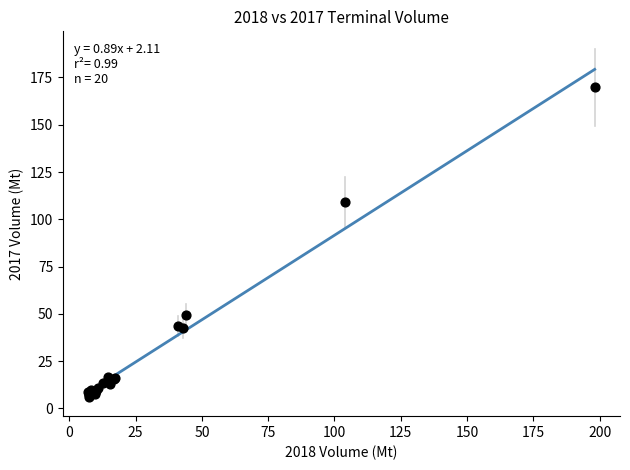

What Y value in the scatter plot is closest to 87?

109.3